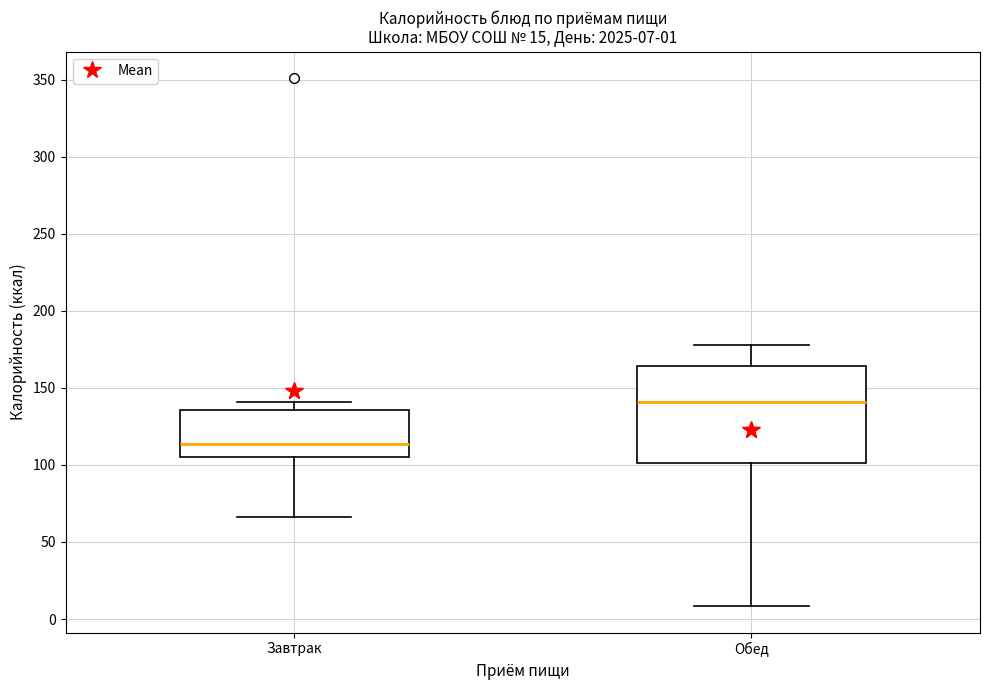

Comparing the boxes themselves (not the whiskers), which one is the tallest?

Обед